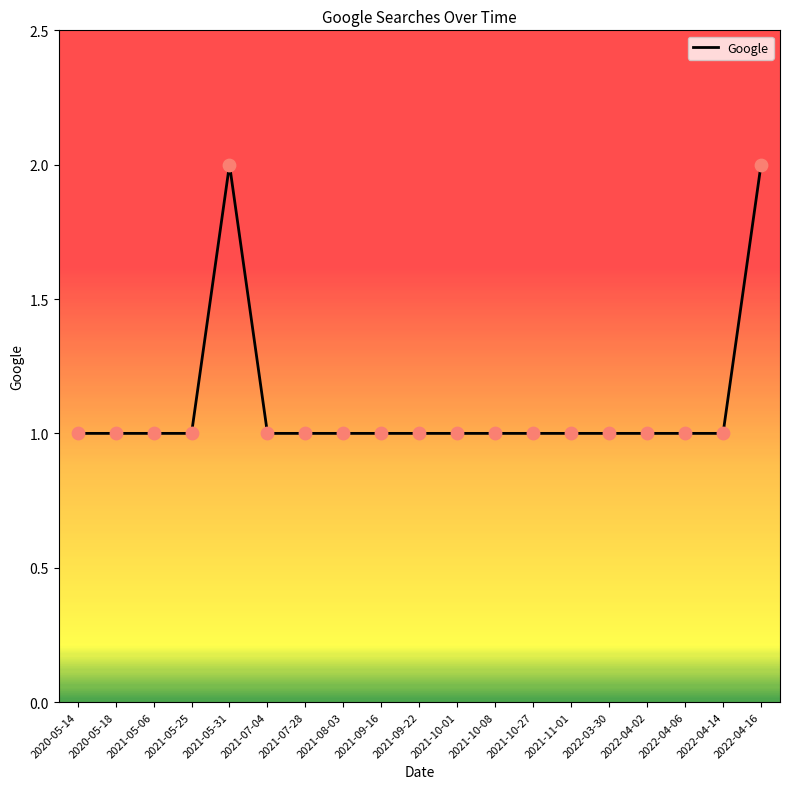

Which has a higher value, 2021-05-31 or 2021-05-25?

2021-05-31